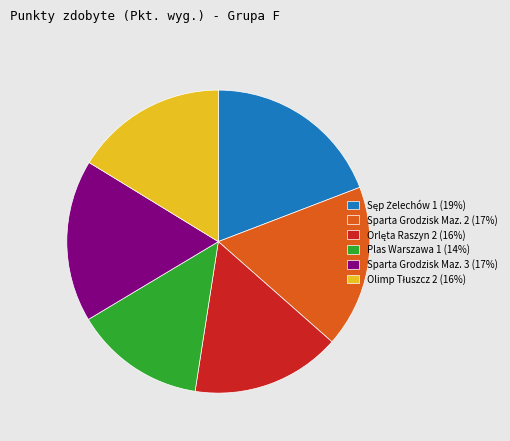

What is the smallest slice in the pie chart?

Plas Warszawa 1